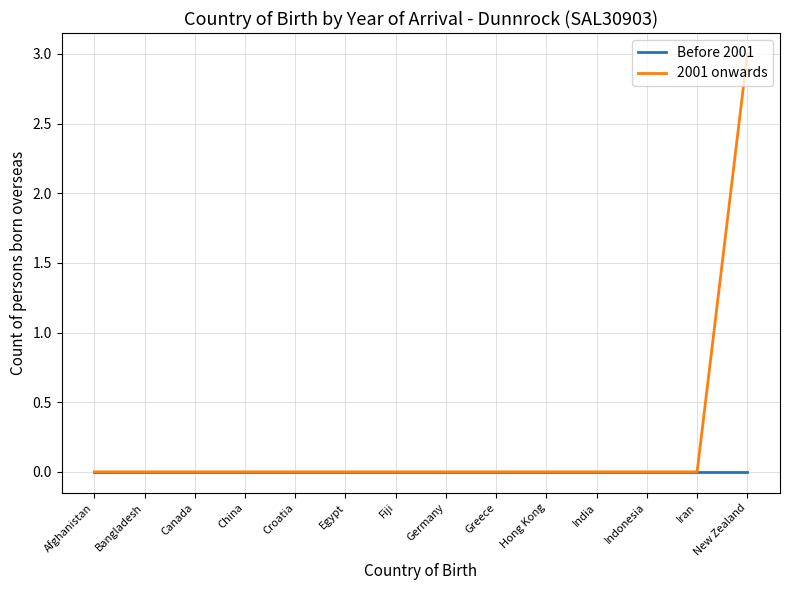

The 2001 onwards series shows 0 at Fiji. True or false?

True